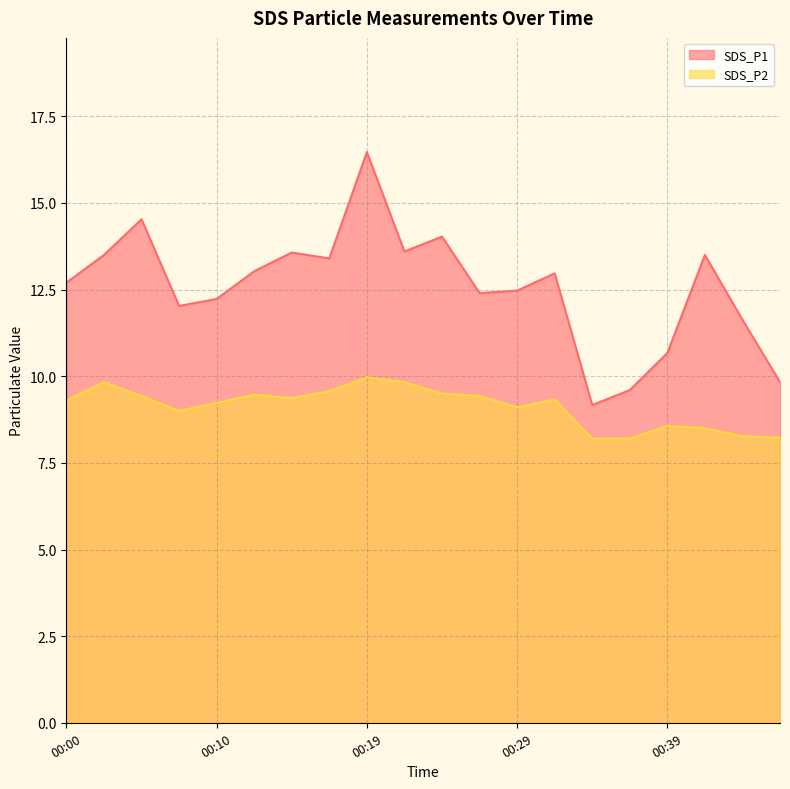

Where does the SDS_P2 series first go above 9?

00:00